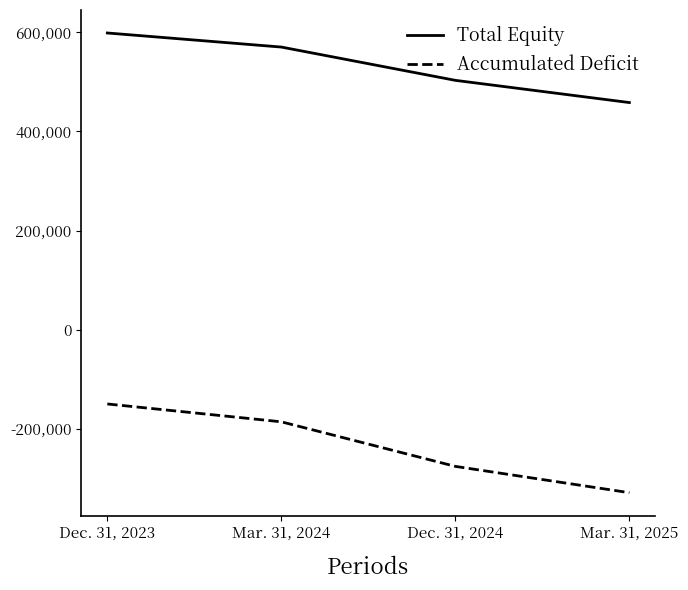

Count the Total Equity values in the range 503124 to 598730.

3